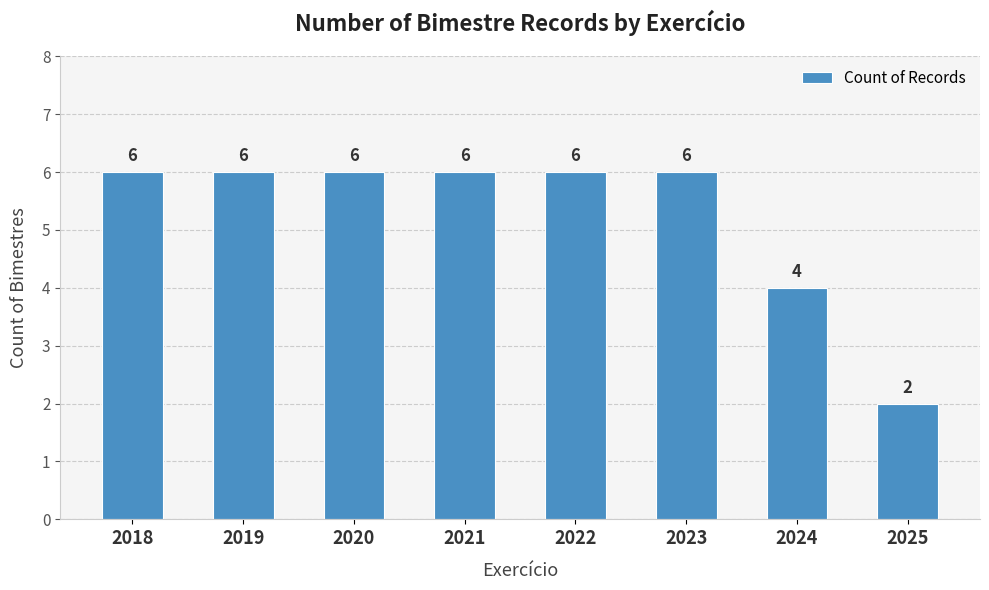

What is the value of the 5th bar from the left?

6